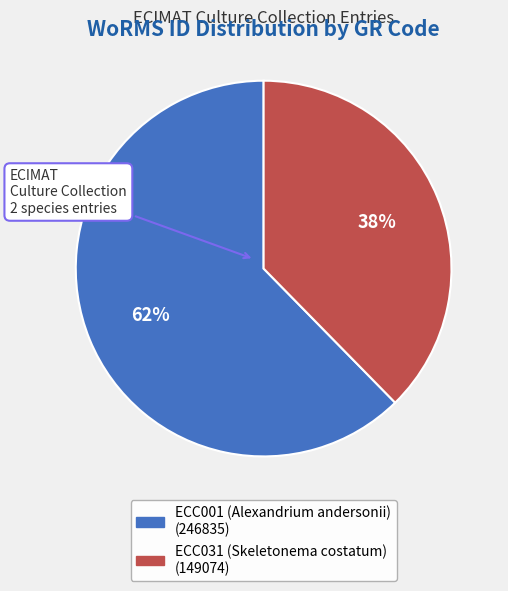

Rank the categories by value from lowest to highest.

ECC031 (Skeletonema costatum), ECC001 (Alexandrium andersonii)